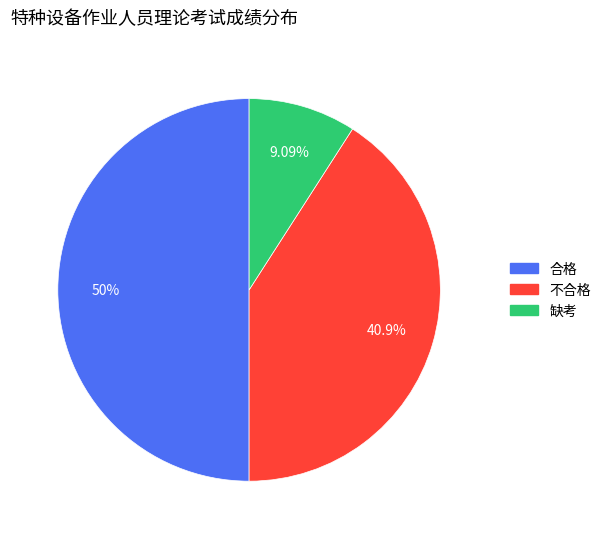

To the nearest percent, what is the combined percentage of 不合格 and 合格?

91%